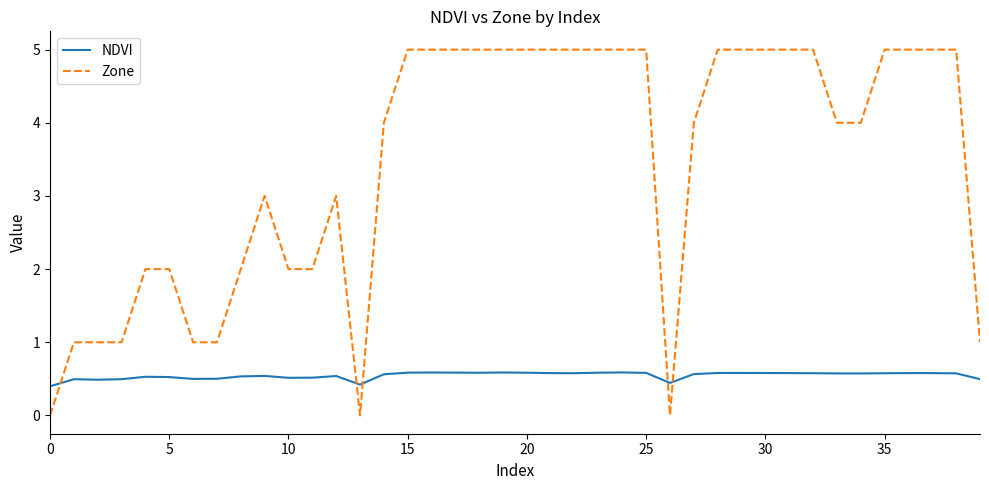

Which series has the largest range (max minus min)?

Zone